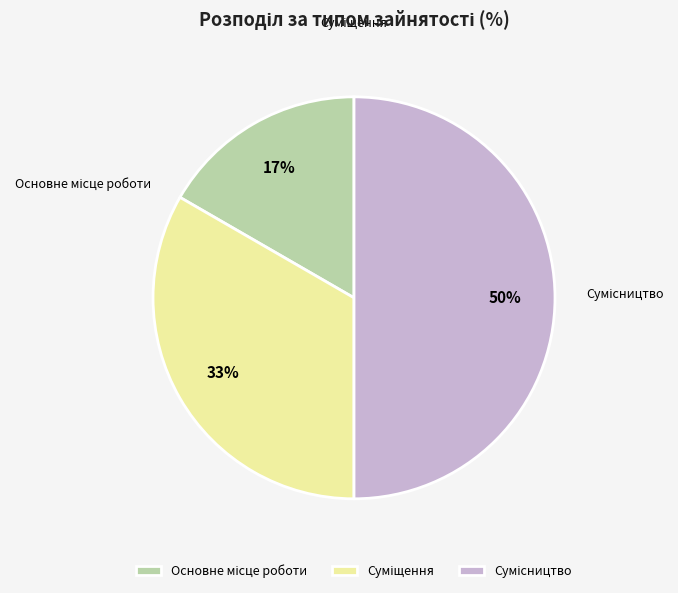

What is the largest slice in the pie chart?

Сумісництво